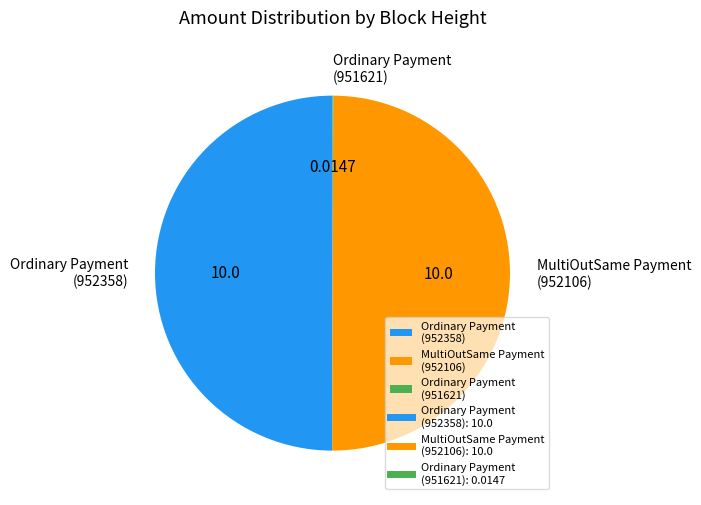

Approximately how many times larger is the value at MultiOutSame Payment (952106) compared to Ordinary Payment (952358)?

1.0